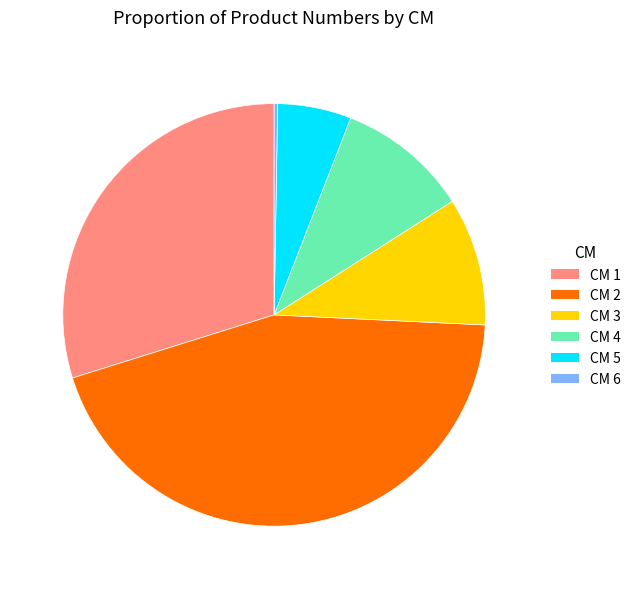

Is it true that CM 2 is 44% of the pie?

True